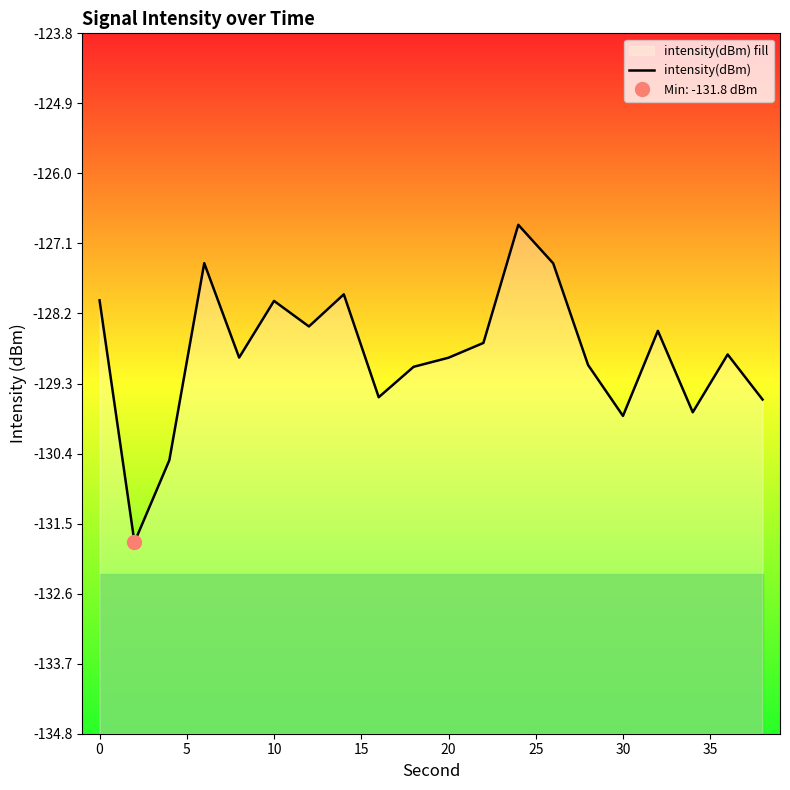

Is it true that the value at 10 is -198.9?

False